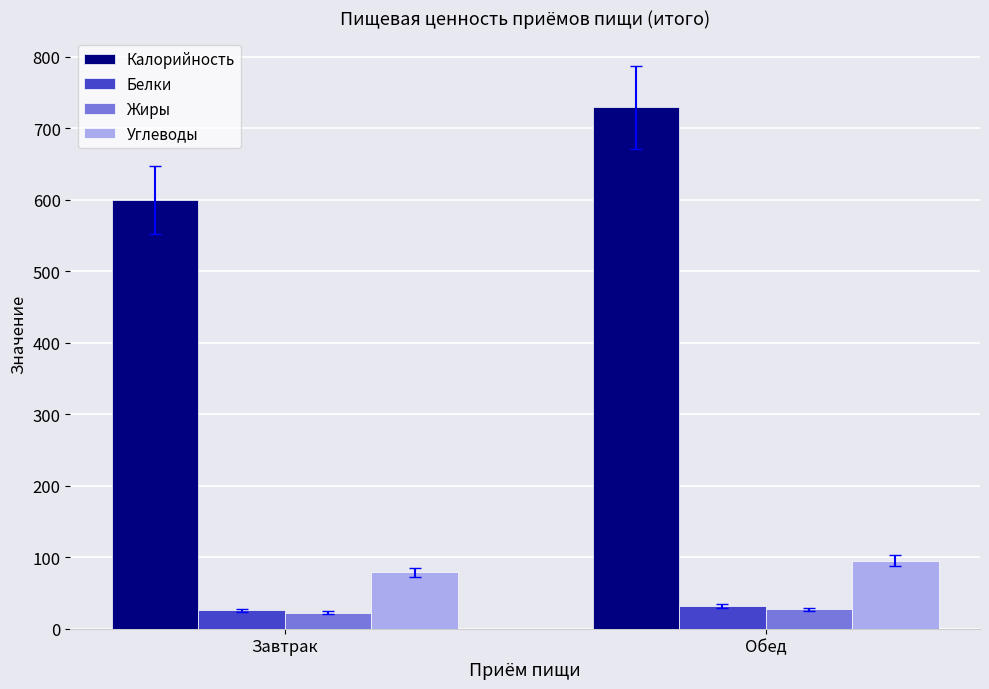

True or false: Калорийность has a value of 1069.3 at Завтрак.

False